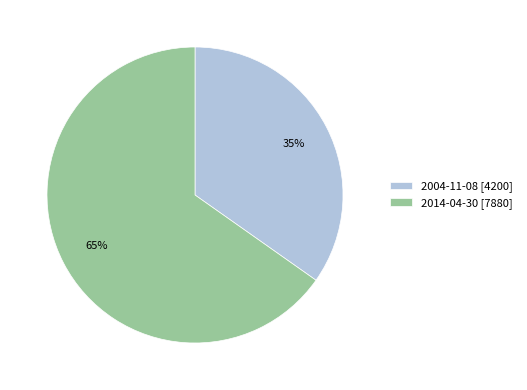

Between 2004-11-08 and 2014-04-30, which is larger?

2014-04-30